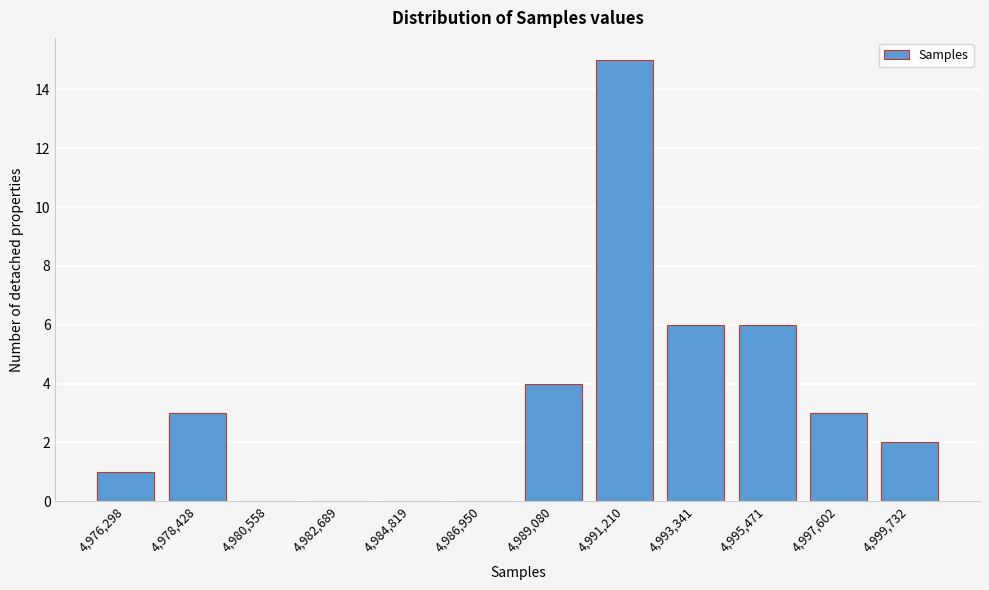

Reading left to right, transcribe all the data shown in this chart.

4,976,298=1	4,978,428=3	4,980,558=0	4,982,689=0	4,984,819=0	4,986,950=0	4,989,080=4	4,991,210=15	4,993,341=6	4,995,471=6	4,997,602=3	4,999,732=2